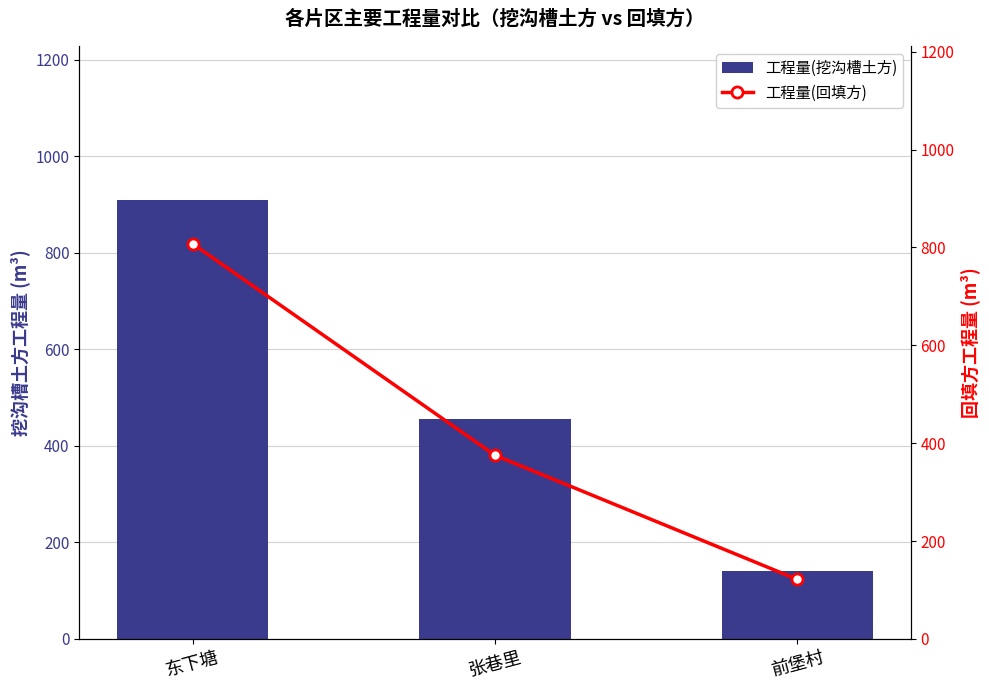

Which series has the largest total across all categories?

工程量(挖沟槽土方)